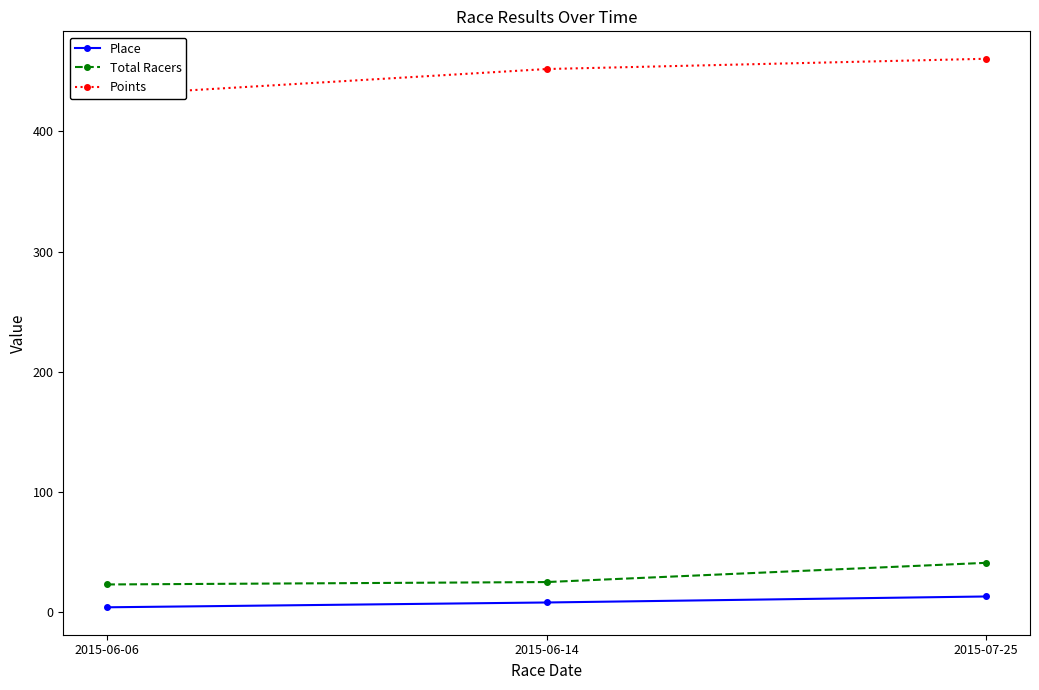

How many lines are shown in the chart?

3